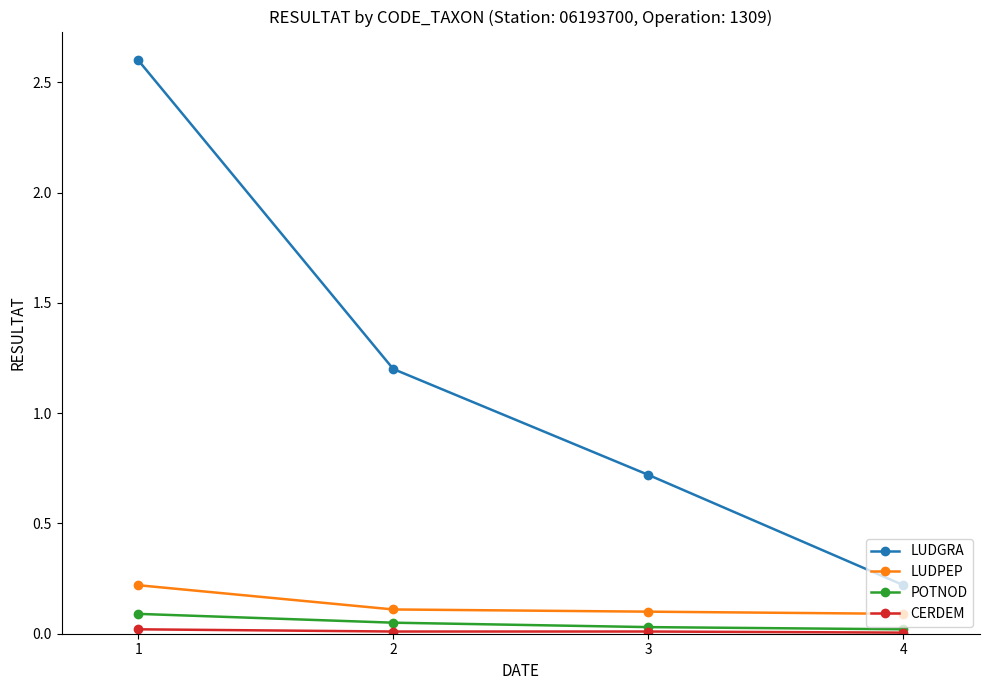

The LUDPEP series shows 0.2 at 3. True or false?

False